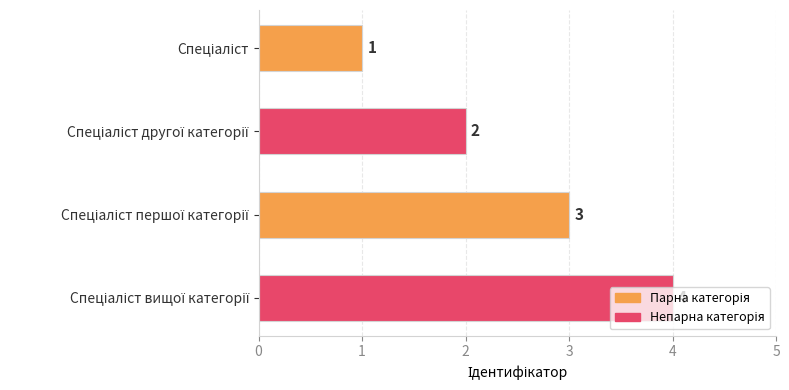

What is the sum of all values?

10